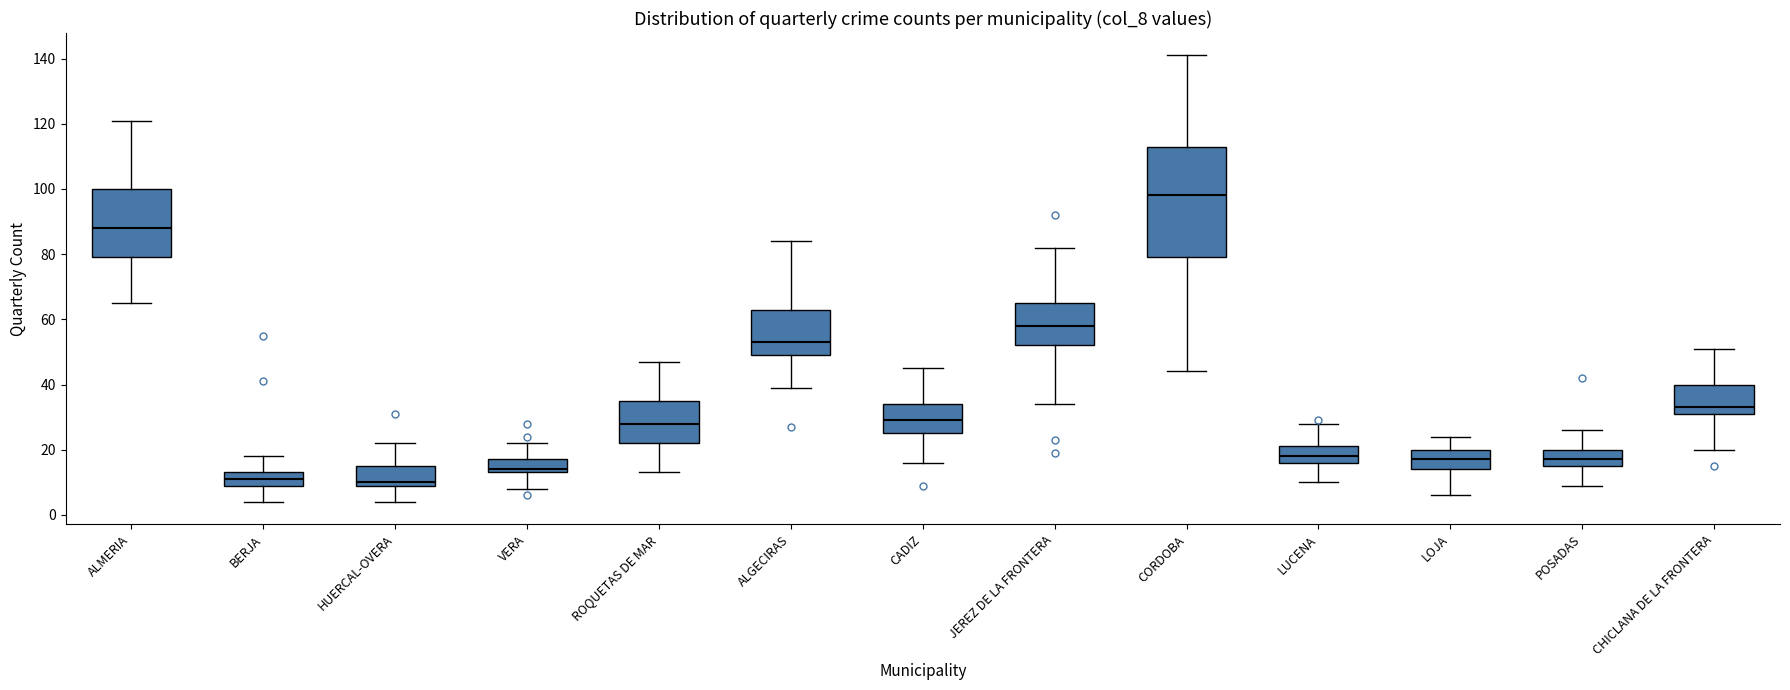

Which box is the tallest, from its lower edge to its upper edge?

CORDOBA